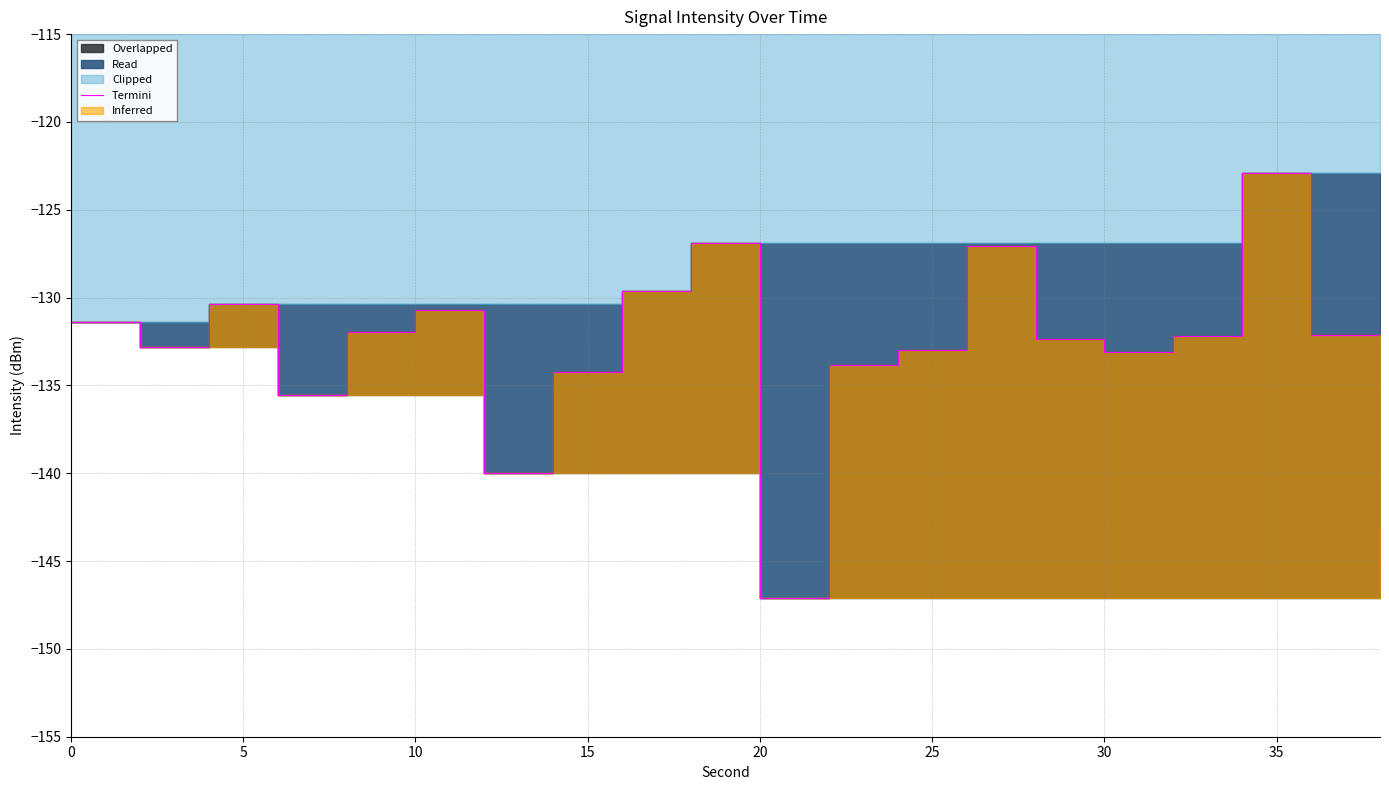

What is the maximum value shown in the chart?

-122.9